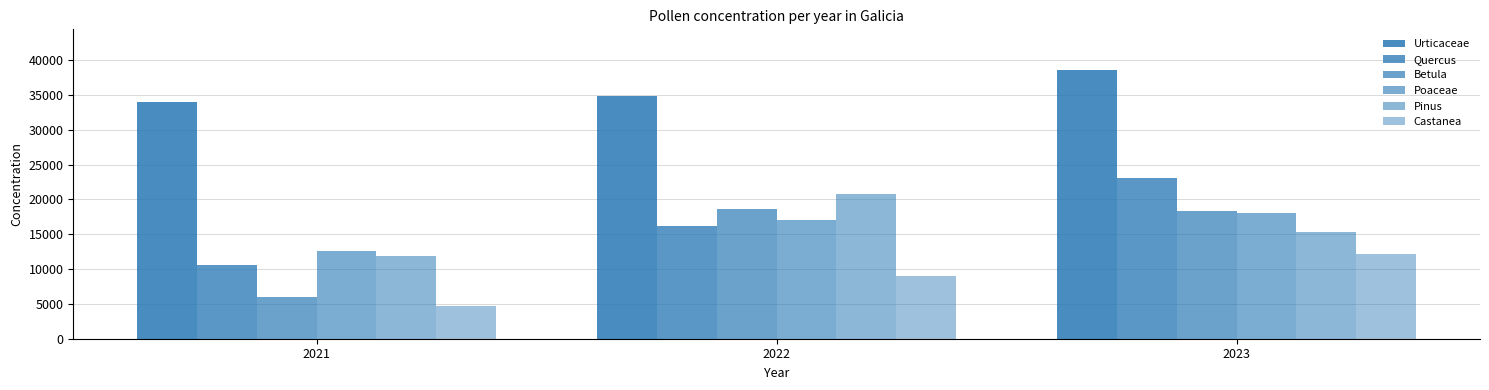

What is the maximum value shown in the chart?

38628